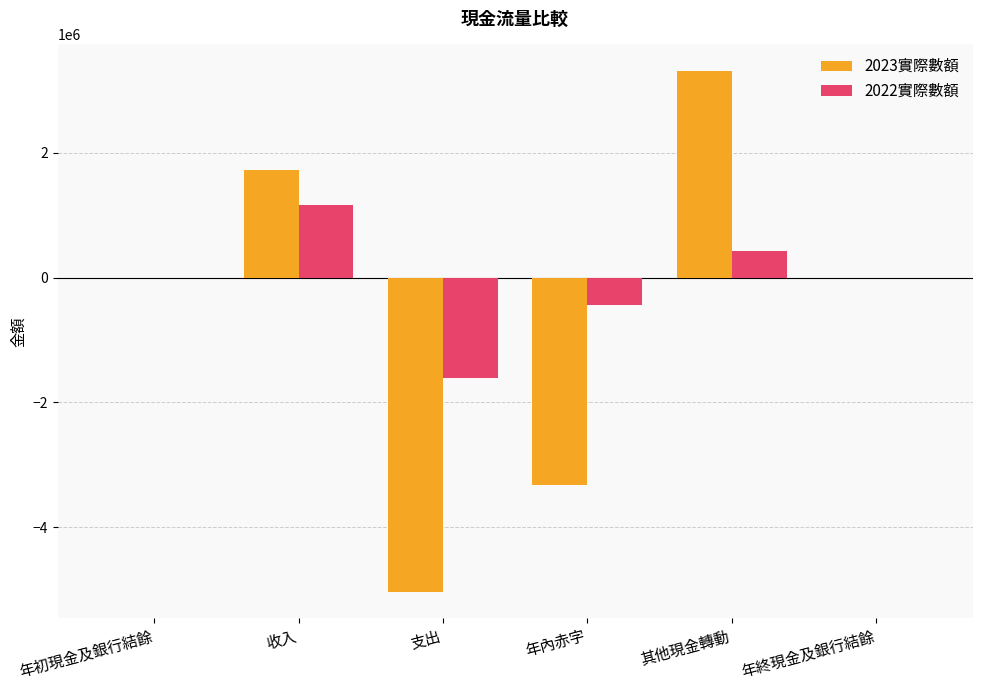

What are all the series names shown in the legend?

2023實際數額, 2022實際數額